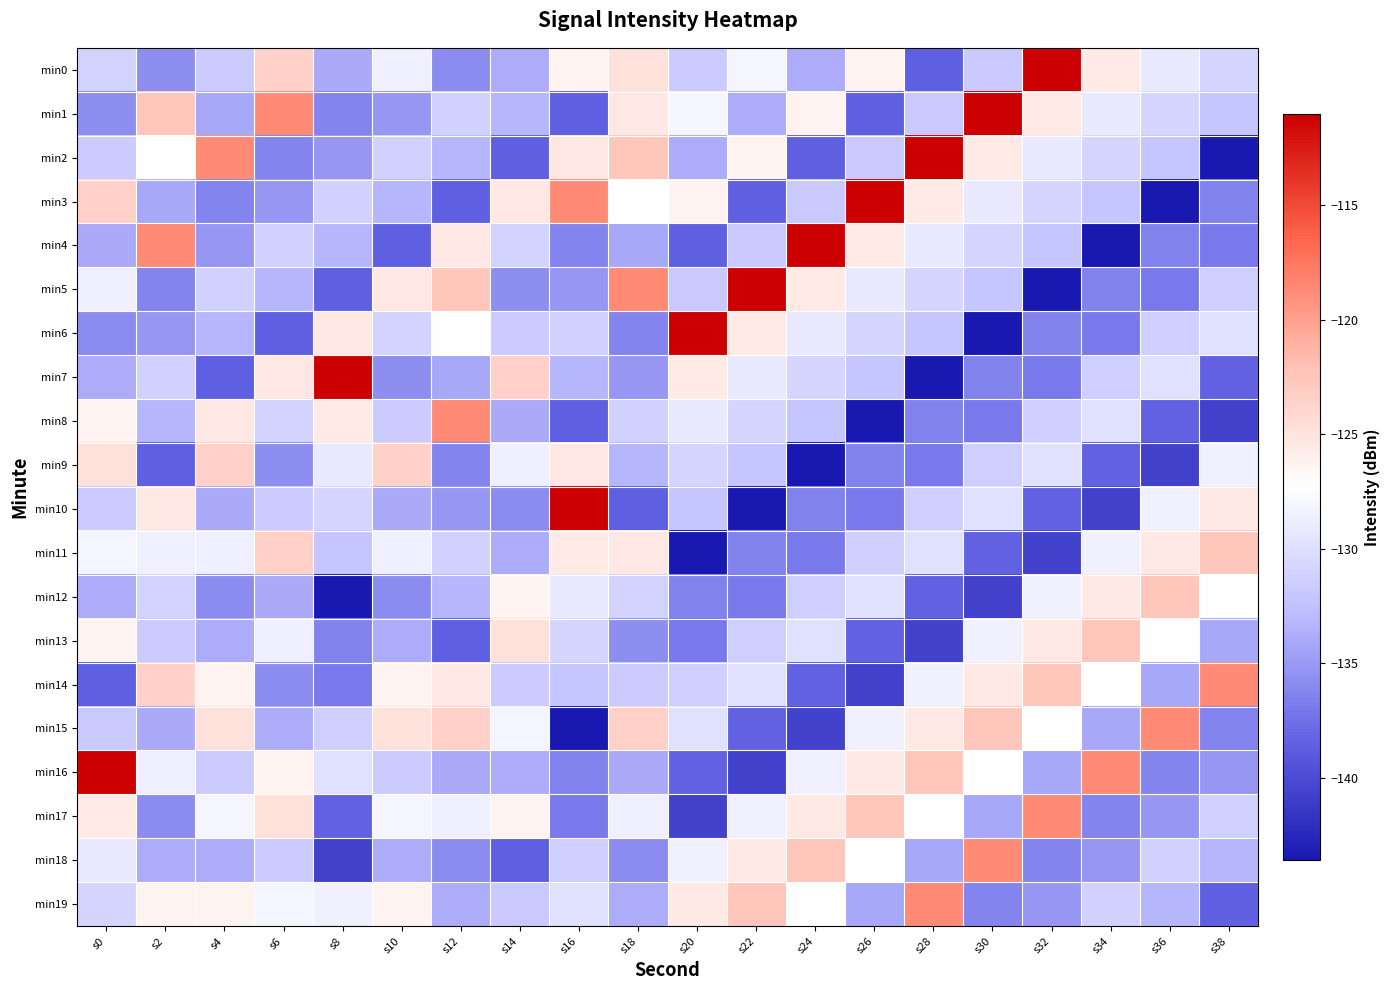

Reading left to right, transcribe all the data shown in this chart.

min0: s0=-131.0	s2=-135.6	s4=-131.7	s6=-123.5	s8=-134.0	s10=-128.7	s12=-135.8	s14=-133.9	s16=-126.3	s18=-124.8	s20=-131.7	s22=-128.1	s24=-133.9	s26=-126.3	s28=-138.5	s30=-131.8	s32=-111.0	s34=-125.6	s36=-129.1	s38=-130.8
min1: s0=-135.6	s2=-122.6	s4=-134.2	s6=-118.8	s8=-136.3	s10=-135.1	s12=-131.1	s14=-133.3	s16=-138.5	s18=-125.4	s20=-128.1	s22=-133.9	s24=-126.3	s26=-138.5	s28=-131.8	s30=-111.0	s32=-125.6	s34=-129.1	s36=-130.8	s38=-132.2
min2: s0=-131.7	s2=-127.4	s4=-118.8	s6=-136.3	s8=-135.1	s10=-131.1	s12=-133.3	s14=-138.5	s16=-125.4	s18=-122.6	s20=-133.9	s22=-126.3	s24=-138.5	s26=-131.8	s28=-111.0	s30=-125.6	s32=-129.1	s34=-130.8	s36=-132.2	s38=-143.6
min3: s0=-123.5	s2=-134.2	s4=-136.3	s6=-135.1	s8=-131.1	s10=-133.3	s12=-138.5	s14=-125.4	s16=-118.8	s18=-127.4	s20=-126.3	s22=-138.5	s24=-131.8	s26=-111.0	s28=-125.6	s30=-129.1	s32=-130.8	s34=-132.2	s36=-143.6	s38=-136.4
min4: s0=-134.0	s2=-118.8	s4=-135.1	s6=-131.1	s8=-133.3	s10=-138.5	s12=-125.4	s14=-131.0	s16=-136.3	s18=-134.2	s20=-138.5	s22=-131.8	s24=-111.0	s26=-125.6	s28=-129.1	s30=-130.8	s32=-132.2	s34=-143.6	s36=-136.4	s38=-136.9
min5: s0=-128.7	s2=-136.3	s4=-131.1	s6=-133.3	s8=-138.5	s10=-125.4	s12=-122.6	s14=-135.6	s16=-135.1	s18=-118.8	s20=-131.8	s22=-111.0	s24=-125.6	s26=-129.1	s28=-130.8	s30=-132.2	s32=-143.6	s34=-136.4	s36=-136.9	s38=-131.4
min6: s0=-135.8	s2=-135.1	s4=-133.3	s6=-138.5	s8=-125.4	s10=-131.0	s12=-127.4	s14=-131.7	s16=-131.1	s18=-136.3	s20=-111.0	s22=-125.6	s24=-129.1	s26=-130.8	s28=-132.2	s30=-143.6	s32=-136.4	s34=-136.9	s36=-131.4	s38=-129.9
min7: s0=-133.9	s2=-131.1	s4=-138.5	s6=-125.4	s8=-111.0	s10=-135.6	s12=-134.2	s14=-123.5	s16=-133.3	s18=-135.1	s20=-125.6	s22=-129.1	s24=-130.8	s26=-132.2	s28=-143.6	s30=-136.4	s32=-136.9	s34=-131.4	s36=-129.9	s38=-138.5
min8: s0=-126.3	s2=-133.3	s4=-125.4	s6=-131.0	s8=-125.6	s10=-131.7	s12=-118.8	s14=-134.0	s16=-138.5	s18=-131.1	s20=-129.1	s22=-130.8	s24=-132.2	s26=-143.6	s28=-136.4	s30=-136.9	s32=-131.4	s34=-129.9	s36=-138.5	s38=-140.7
min9: s0=-124.8	s2=-138.5	s4=-123.5	s6=-135.6	s8=-129.1	s10=-123.5	s12=-136.3	s14=-128.7	s16=-125.4	s18=-133.3	s20=-130.8	s22=-132.2	s24=-143.6	s26=-136.4	s28=-136.9	s30=-131.4	s32=-129.9	s34=-138.5	s36=-140.7	s38=-128.5
min10: s0=-131.7	s2=-125.4	s4=-134.0	s6=-131.7	s8=-130.8	s10=-134.0	s12=-135.1	s14=-135.8	s16=-111.0	s18=-138.5	s20=-132.2	s22=-143.6	s24=-136.4	s26=-136.9	s28=-131.4	s30=-129.9	s32=-138.5	s34=-140.7	s36=-128.5	s38=-125.5
min11: s0=-128.1	s2=-128.7	s4=-128.7	s6=-123.5	s8=-132.2	s10=-128.7	s12=-131.1	s14=-133.9	s16=-125.6	s18=-125.4	s20=-143.6	s22=-136.4	s24=-136.9	s26=-131.4	s28=-129.9	s30=-138.5	s32=-140.7	s34=-128.5	s36=-125.5	s38=-122.6
min12: s0=-133.9	s2=-131.0	s4=-135.8	s6=-134.0	s8=-143.6	s10=-135.8	s12=-133.3	s14=-126.3	s16=-129.1	s18=-131.0	s20=-136.4	s22=-136.9	s24=-131.4	s26=-129.9	s28=-138.5	s30=-140.7	s32=-128.5	s34=-125.5	s36=-122.6	s38=-127.4
min13: s0=-126.3	s2=-131.7	s4=-133.9	s6=-128.7	s8=-136.4	s10=-133.9	s12=-138.5	s14=-124.8	s16=-130.8	s18=-135.6	s20=-136.9	s22=-131.4	s24=-129.9	s26=-138.5	s28=-140.7	s30=-128.5	s32=-125.5	s34=-122.6	s36=-127.4	s38=-134.2
min14: s0=-138.5	s2=-123.5	s4=-126.3	s6=-135.8	s8=-136.9	s10=-126.3	s12=-125.4	s14=-131.7	s16=-132.2	s18=-131.7	s20=-131.4	s22=-129.9	s24=-138.5	s26=-140.7	s28=-128.5	s30=-125.5	s32=-122.6	s34=-127.4	s36=-134.2	s38=-118.8
min15: s0=-131.8	s2=-134.0	s4=-124.8	s6=-133.9	s8=-131.4	s10=-124.8	s12=-123.5	s14=-128.1	s16=-143.6	s18=-123.5	s20=-129.9	s22=-138.5	s24=-140.7	s26=-128.5	s28=-125.5	s30=-122.6	s32=-127.4	s34=-134.2	s36=-118.8	s38=-136.3
min16: s0=-111.0	s2=-128.7	s4=-131.7	s6=-126.3	s8=-129.9	s10=-131.7	s12=-134.0	s14=-133.9	s16=-136.4	s18=-134.0	s20=-138.5	s22=-140.7	s24=-128.5	s26=-125.5	s28=-122.6	s30=-127.4	s32=-134.2	s34=-118.8	s36=-136.3	s38=-135.1
min17: s0=-125.6	s2=-135.8	s4=-128.1	s6=-124.8	s8=-138.5	s10=-128.1	s12=-128.7	s14=-126.3	s16=-136.9	s18=-128.7	s20=-140.7	s22=-128.5	s24=-125.5	s26=-122.6	s28=-127.4	s30=-134.2	s32=-118.8	s34=-136.3	s36=-135.1	s38=-131.1
min18: s0=-129.1	s2=-133.9	s4=-133.9	s6=-131.7	s8=-140.7	s10=-133.9	s12=-135.8	s14=-138.5	s16=-131.4	s18=-135.8	s20=-128.5	s22=-125.5	s24=-122.6	s26=-127.4	s28=-134.2	s30=-118.8	s32=-136.3	s34=-135.1	s36=-131.1	s38=-133.3
min19: s0=-130.8	s2=-126.3	s4=-126.3	s6=-128.1	s8=-128.5	s10=-126.3	s12=-133.9	s14=-131.8	s16=-129.9	s18=-133.9	s20=-125.5	s22=-122.6	s24=-127.4	s26=-134.2	s28=-118.8	s30=-136.3	s32=-135.1	s34=-131.1	s36=-133.3	s38=-138.5